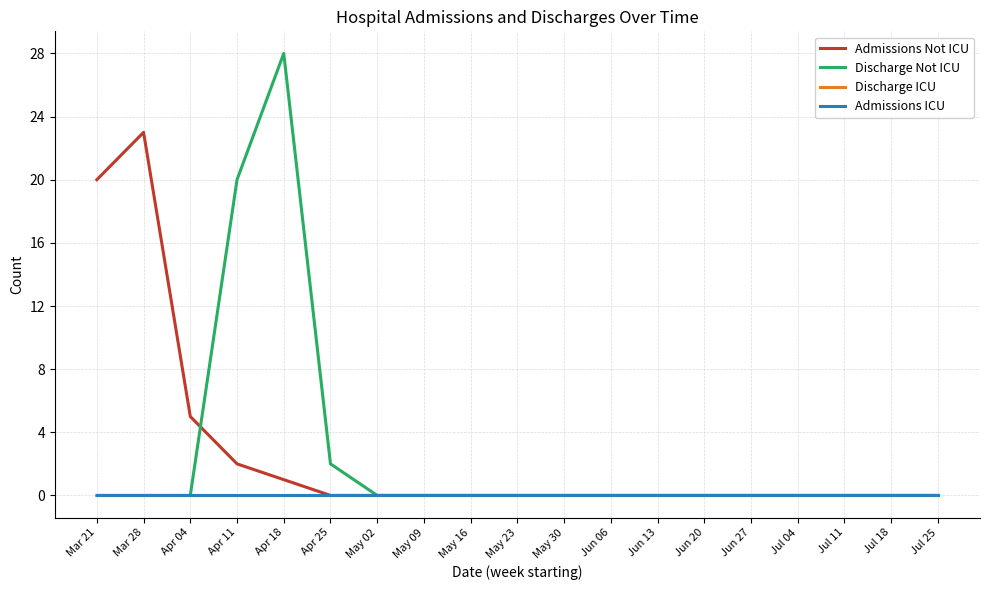

True or false: Admissions ICU and Discharge Not ICU cross at least once.

False